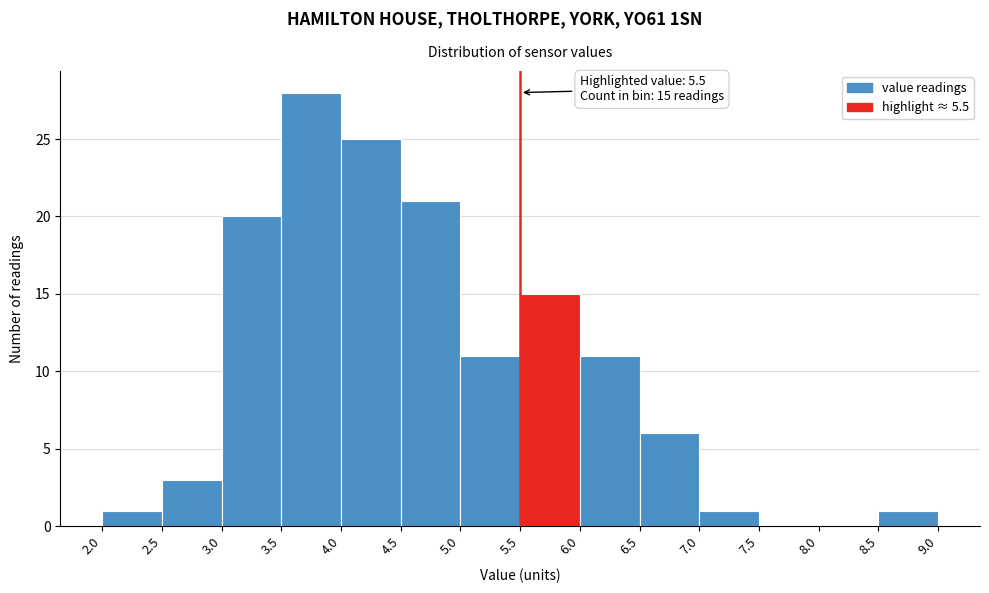

Over which range of the x-axis is the bar tallest?

3.5 to 4.0